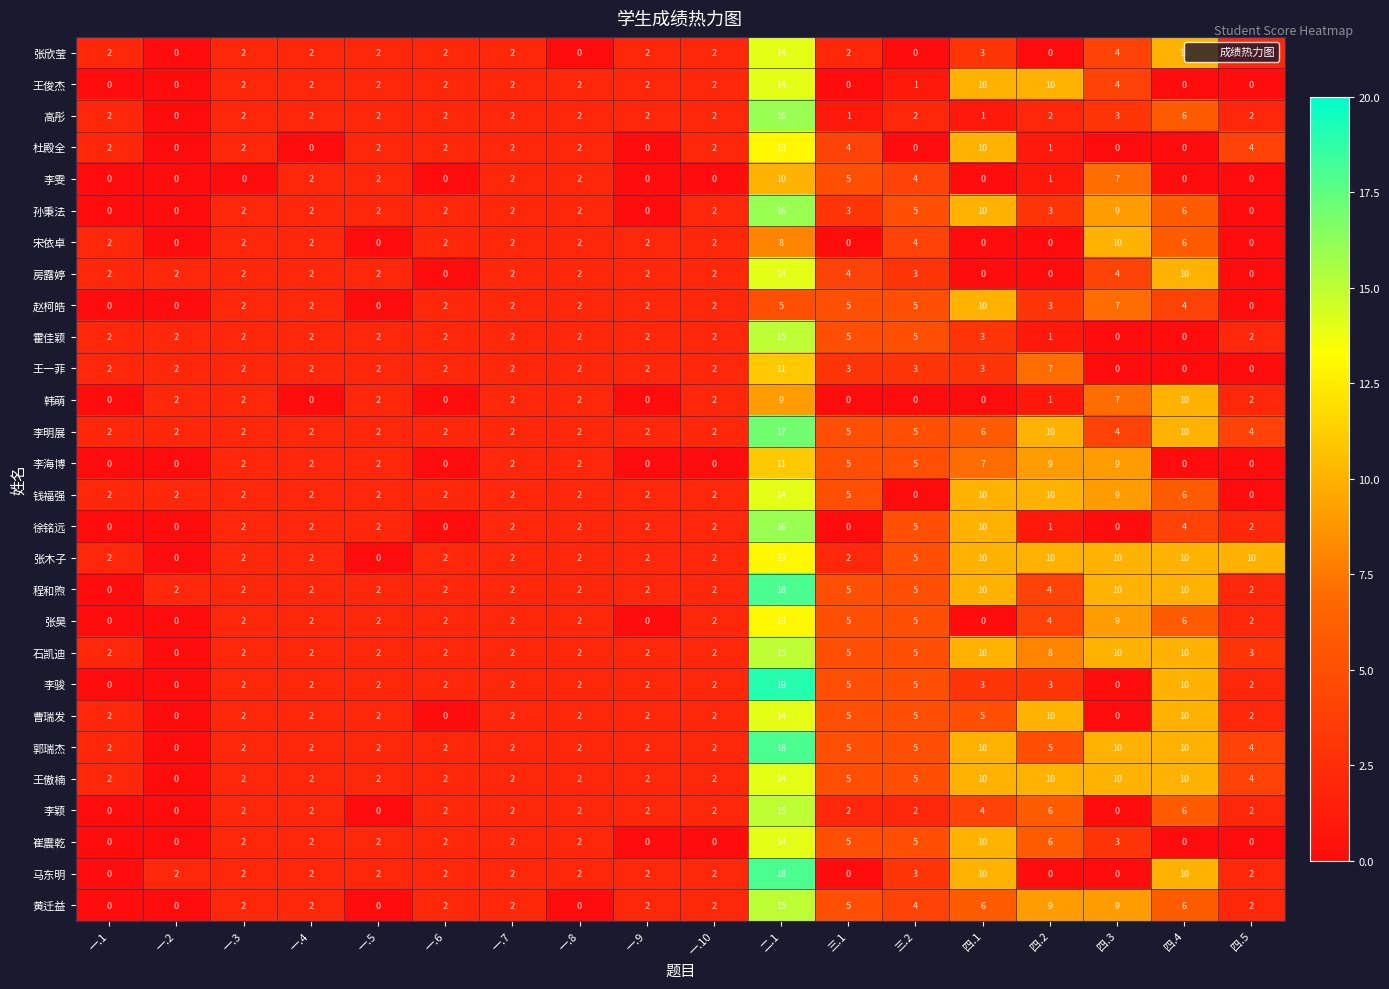

What is the greatest value displayed?

19